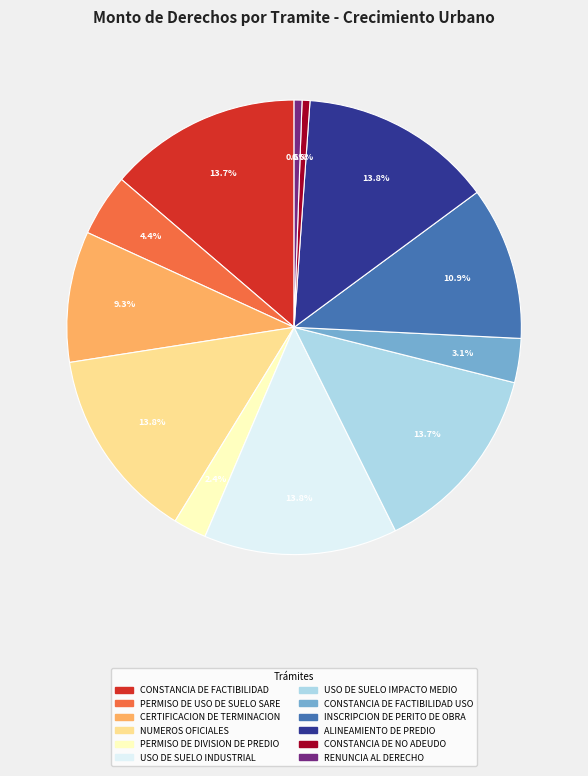

Does any single category account for the majority?

No